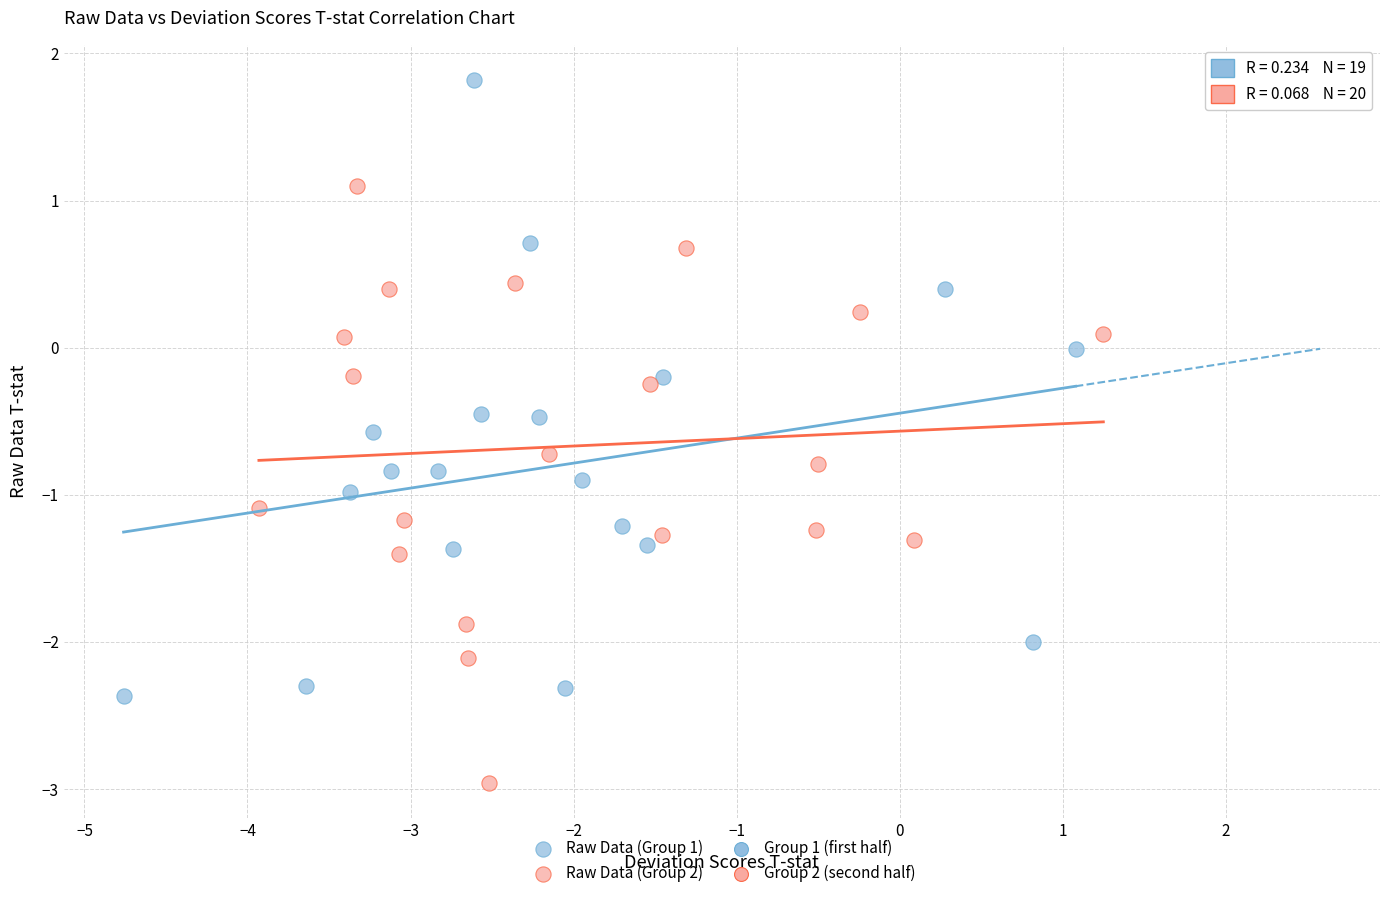

Which series reaches the maximum Y coordinate?

Raw Data (Group 1)